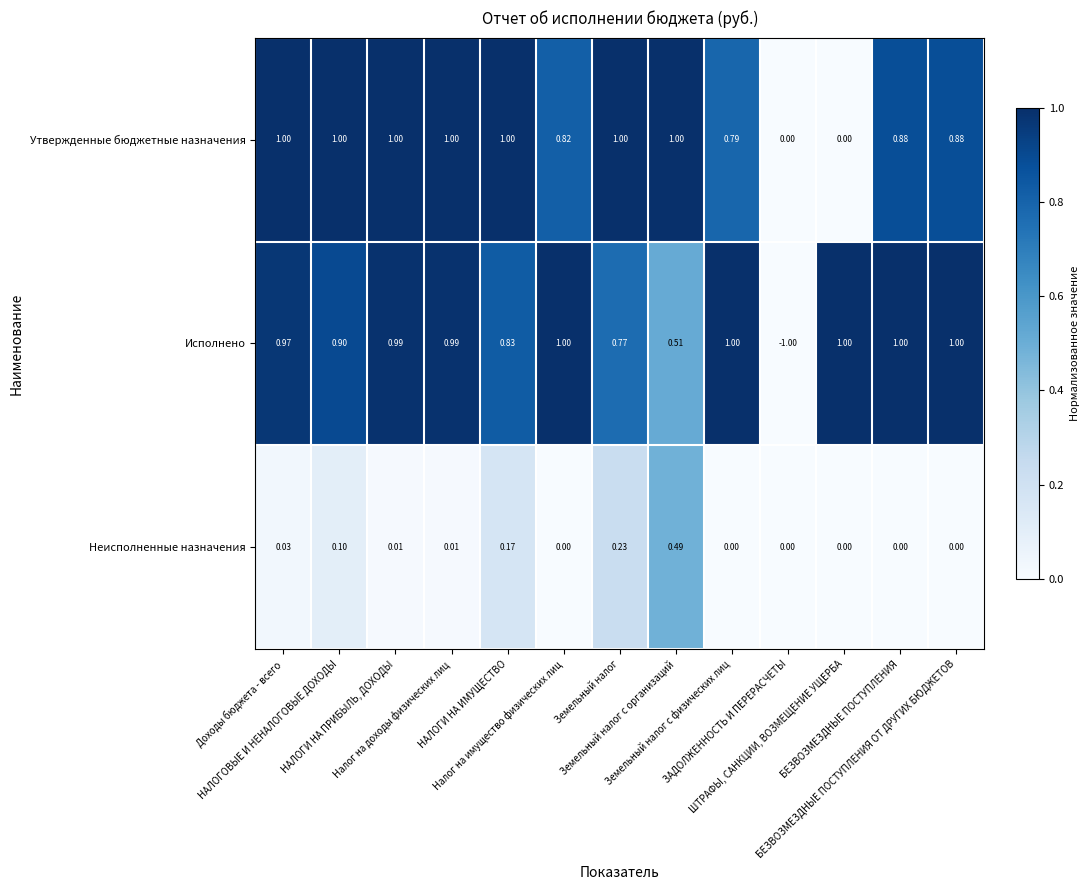

Which series has the widest spread of values?

Исполнено